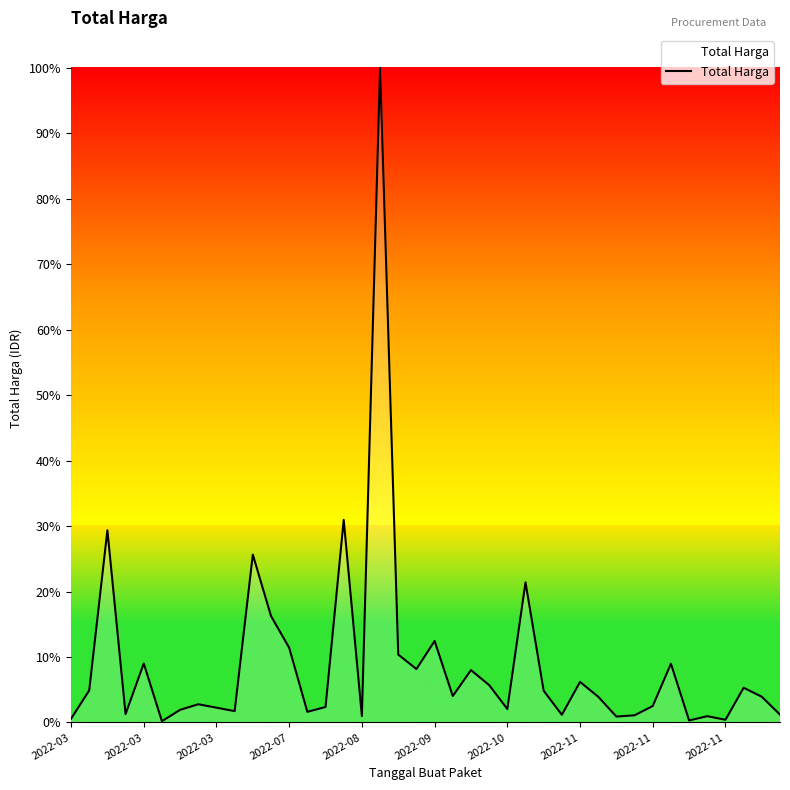

What is the minimum value shown in the chart?

2395750